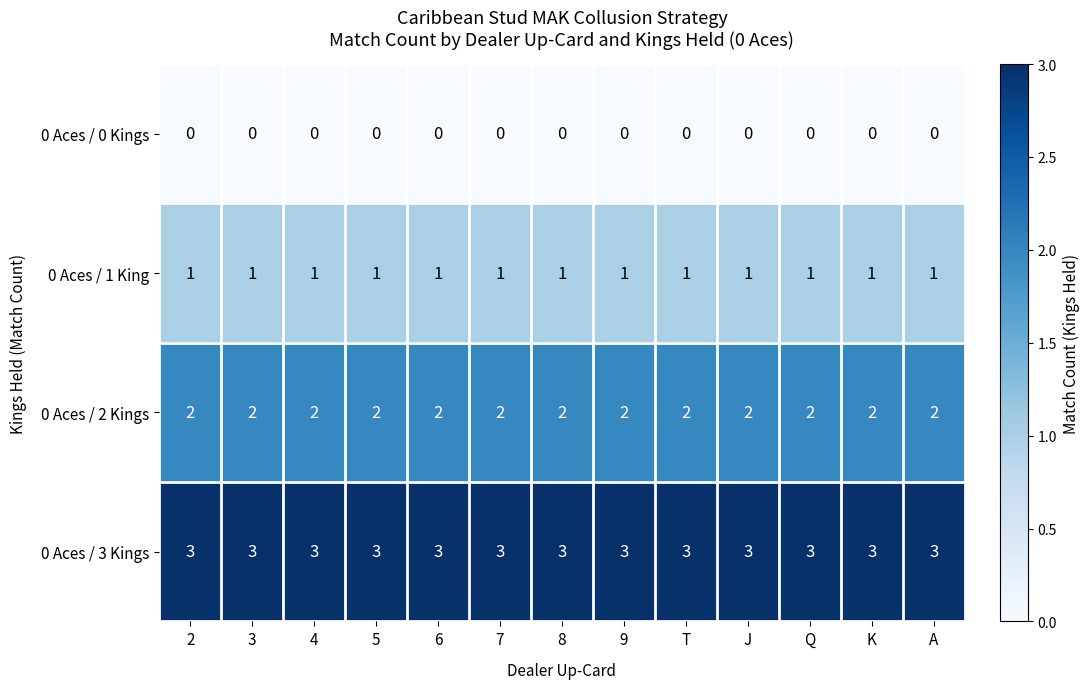

What is the greatest value displayed?

3